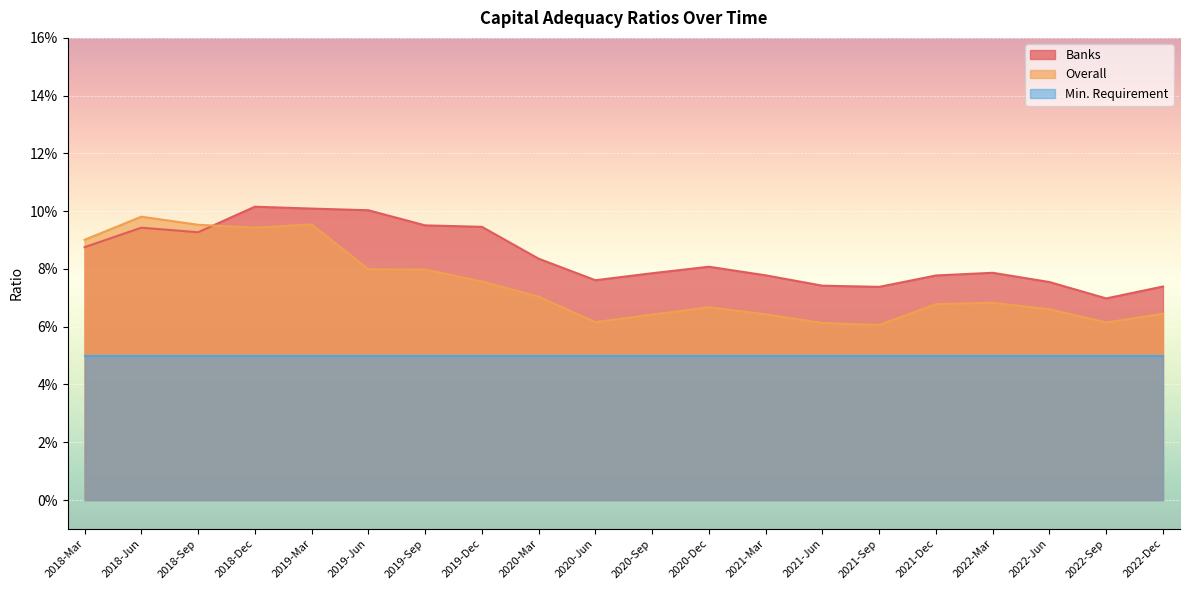

Where do Overall and Banks first cross each other?

2018-Sep and 2018-Dec